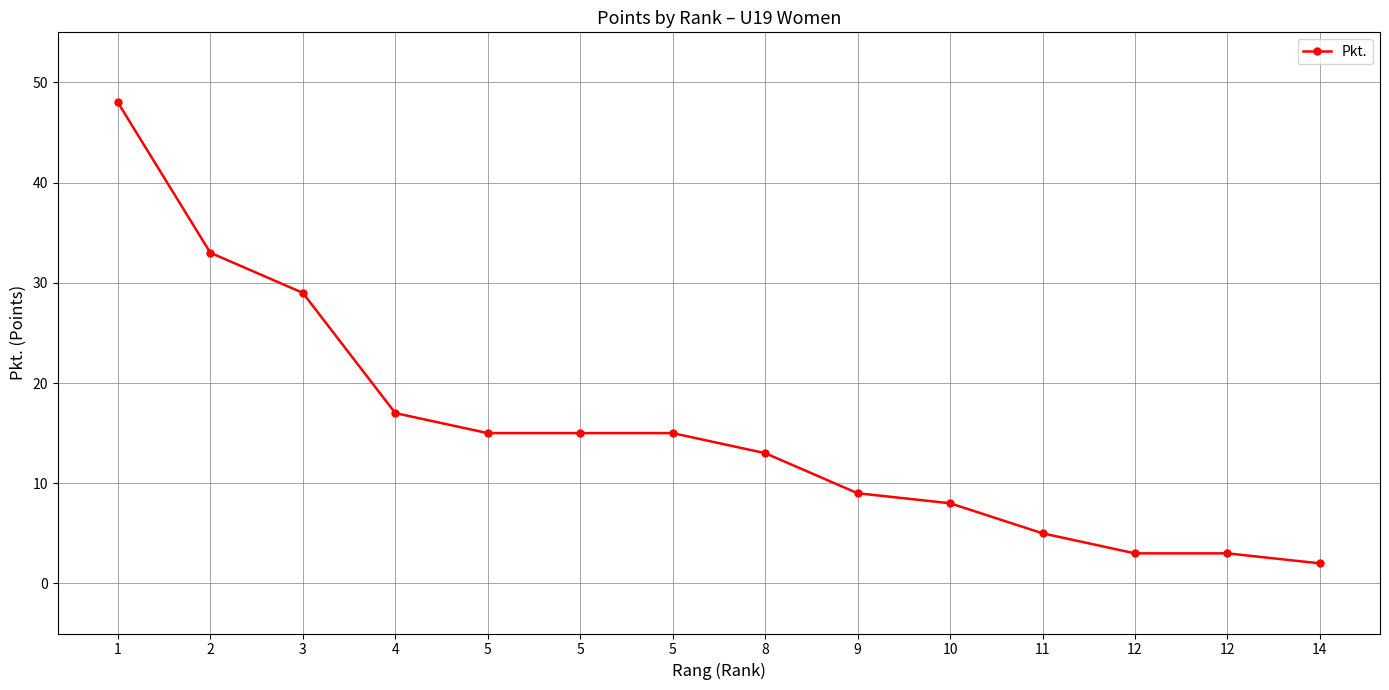

Is this an area chart (filled region under the line)?

No